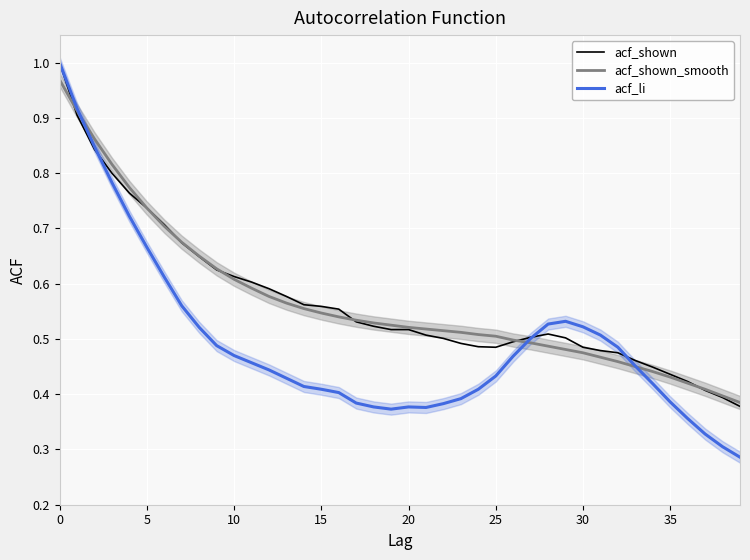

How many acf_li values are between 0 and 1?

40